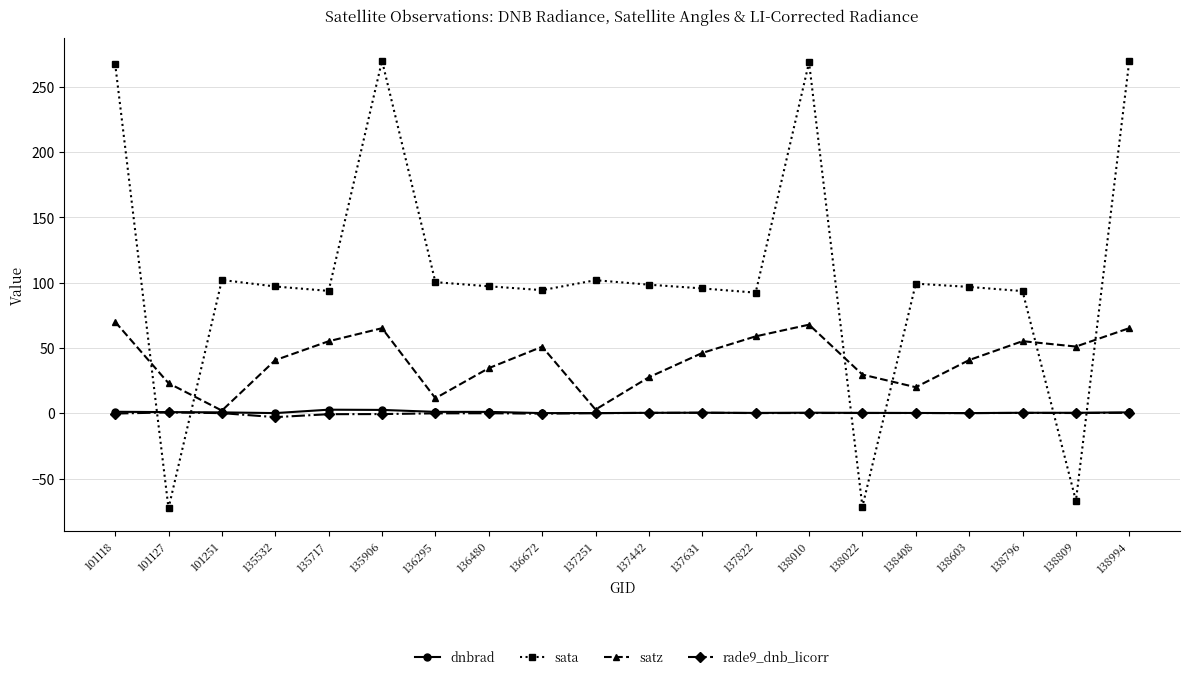

Is the value of dnbrad at 138796 greater than the value of satz at 136672?

No